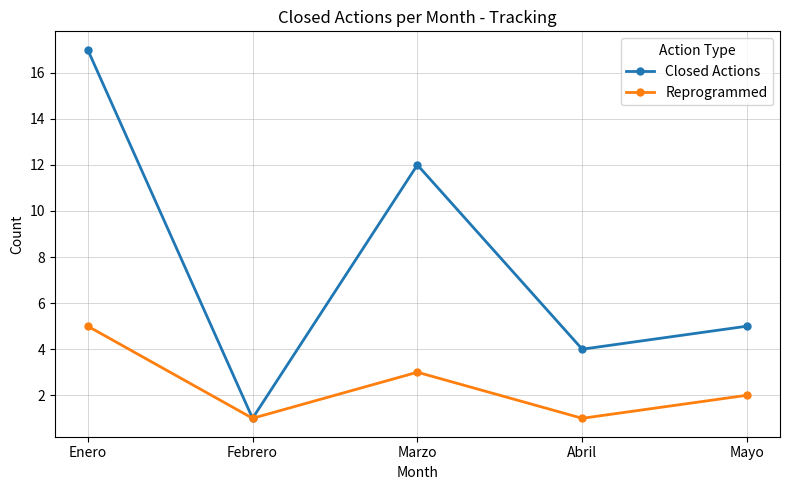

What are all the series names shown in the legend?

Closed Actions, Reprogrammed